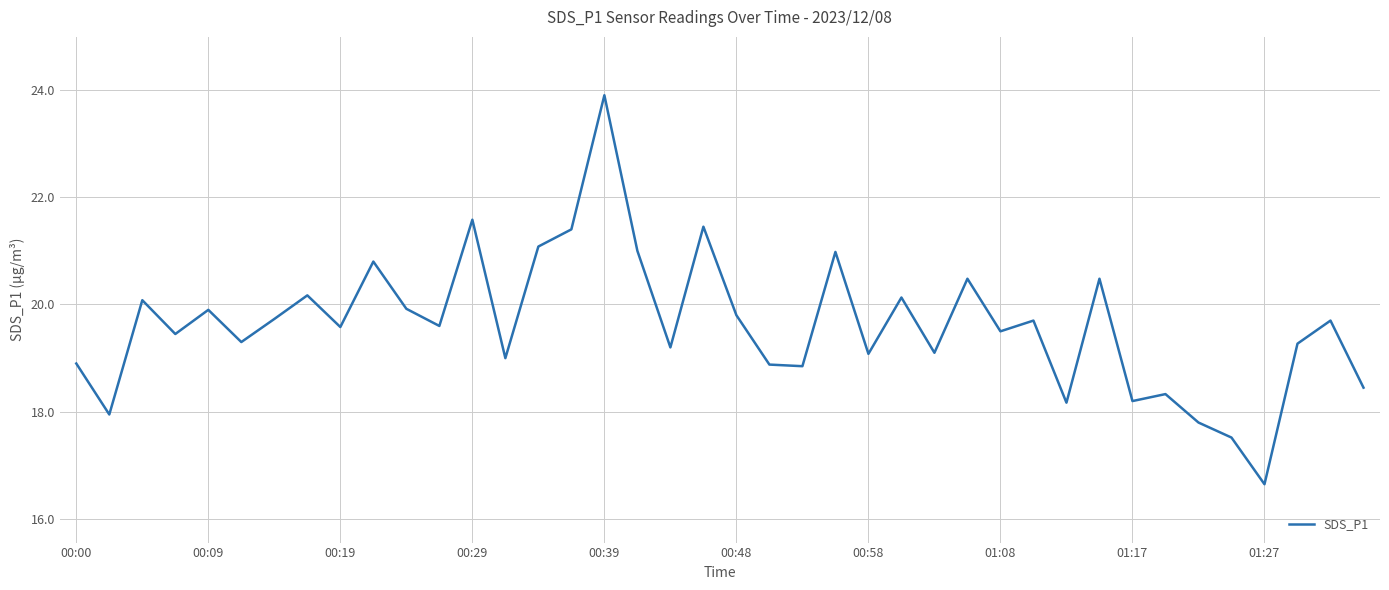

What is the greatest value displayed?

23.9